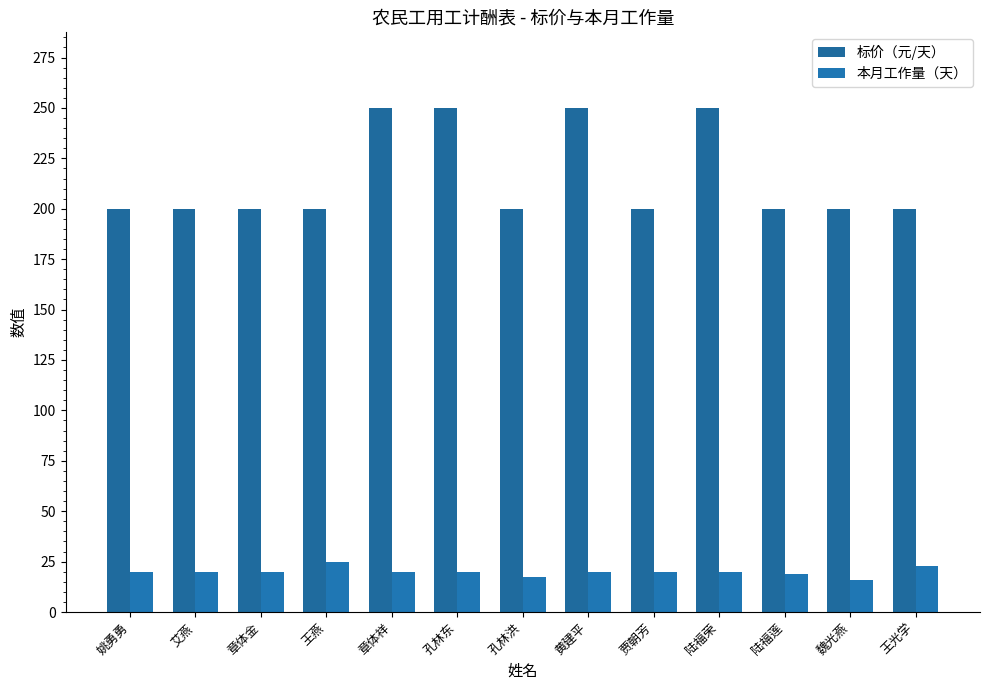

Which category has the highest value across all series?

章体祥